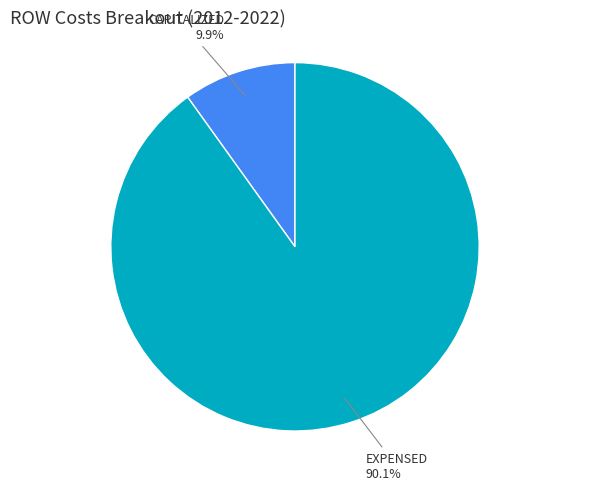

The CAPITALIZED slice represents 10% of the pie. True or false?

True